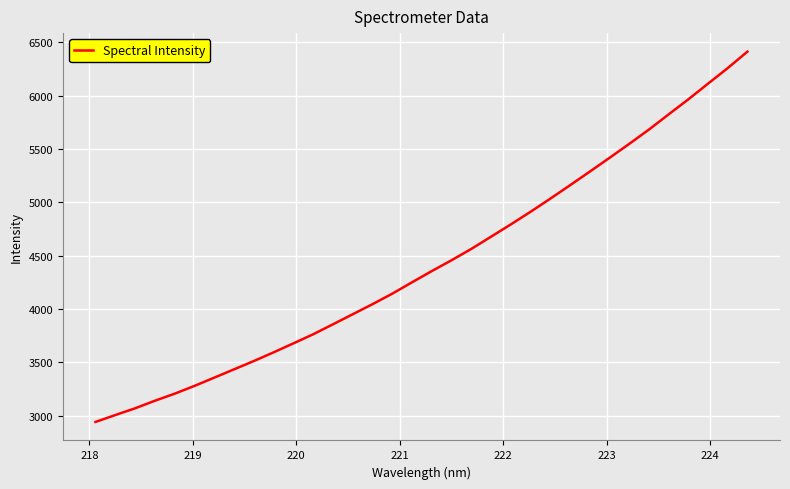

What is the smallest value displayed?

2940.3